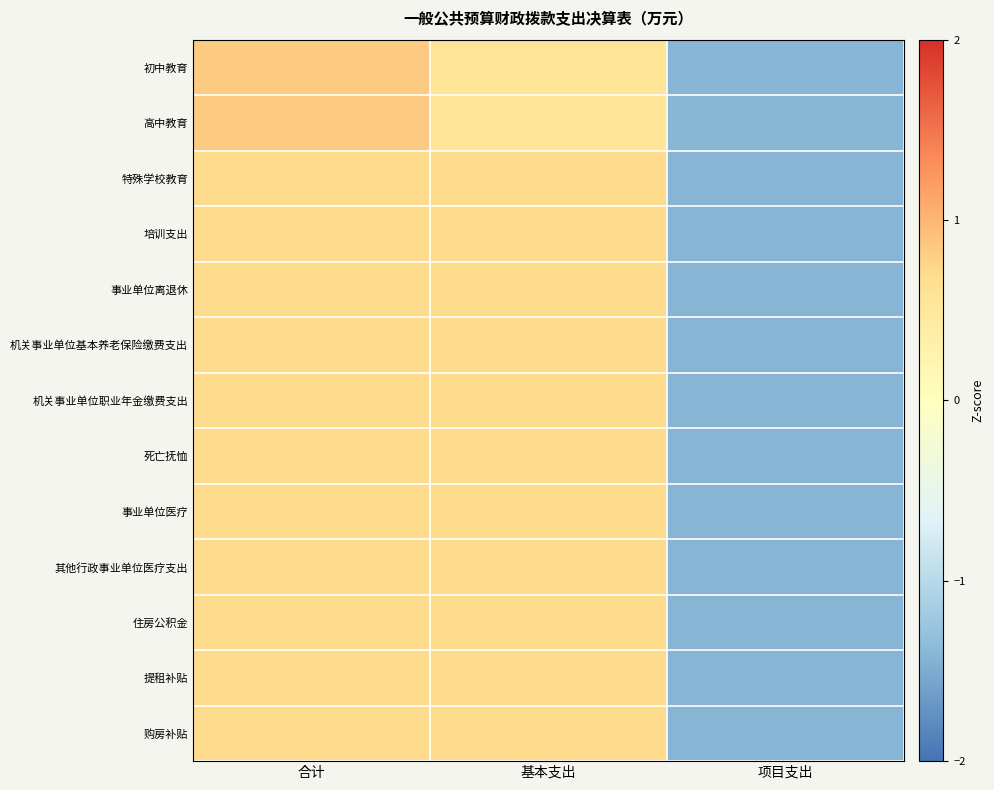

Reading right to left, what are all the values shown in this chart?

初中教育: 项目支出=-1.4	基本支出=0.6	合计=0.8
高中教育: 项目支出=-1.4	基本支出=0.6	合计=0.8
特殊学校教育: 项目支出=-1.4	基本支出=0.7	合计=0.7
培训支出: 项目支出=-1.4	基本支出=0.7	合计=0.7
事业单位离退休: 项目支出=-1.4	基本支出=0.7	合计=0.7
机关事业单位基本养老保险缴费支出: 项目支出=-1.4	基本支出=0.7	合计=0.7
机关事业单位职业年金缴费支出: 项目支出=-1.4	基本支出=0.7	合计=0.7
死亡抚恤: 项目支出=-1.4	基本支出=0.7	合计=0.7
事业单位医疗: 项目支出=-1.4	基本支出=0.7	合计=0.7
其他行政事业单位医疗支出: 项目支出=-1.4	基本支出=0.7	合计=0.7
住房公积金: 项目支出=-1.4	基本支出=0.7	合计=0.7
提租补贴: 项目支出=-1.4	基本支出=0.7	合计=0.7
购房补贴: 项目支出=-1.4	基本支出=0.7	合计=0.7